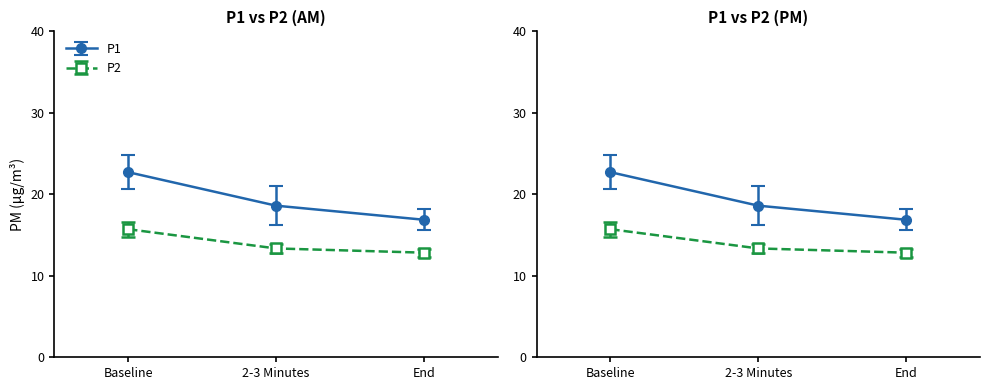

What are all the series names shown in the legend?

P1, P2